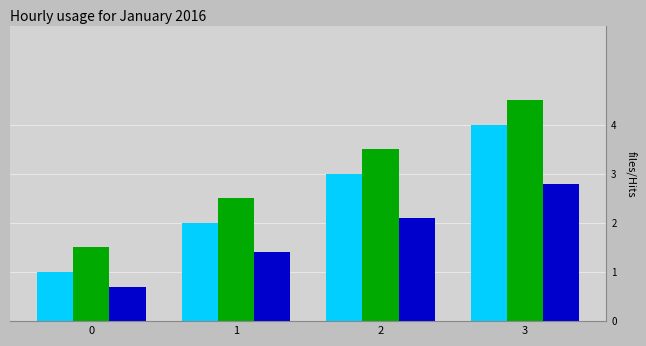

What is the maximum value shown in the chart?

4.5